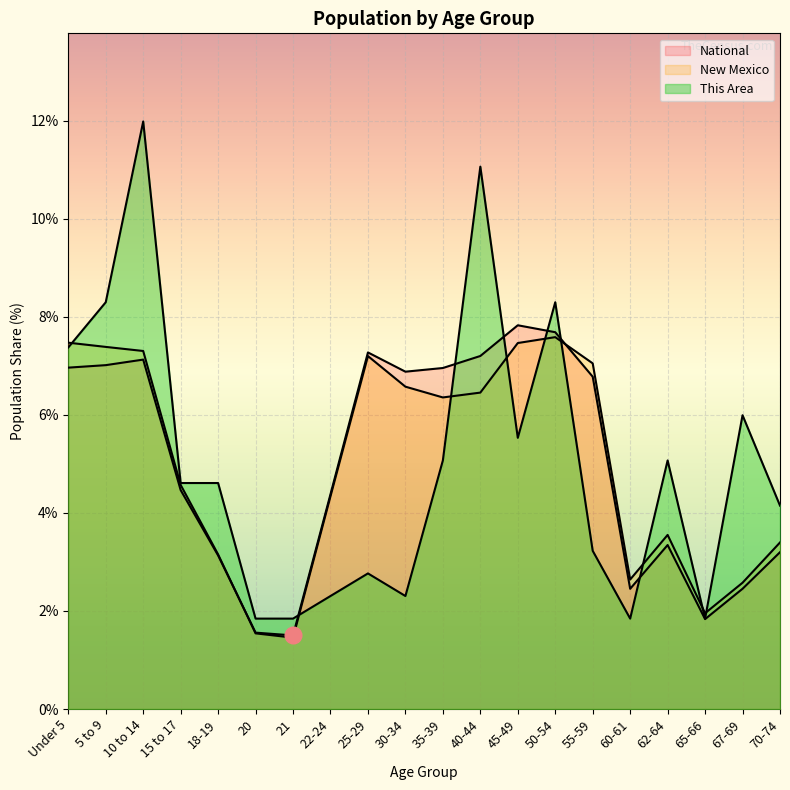

At 55-59, list the series in order from smallest to largest.

This Area, National, New Mexico